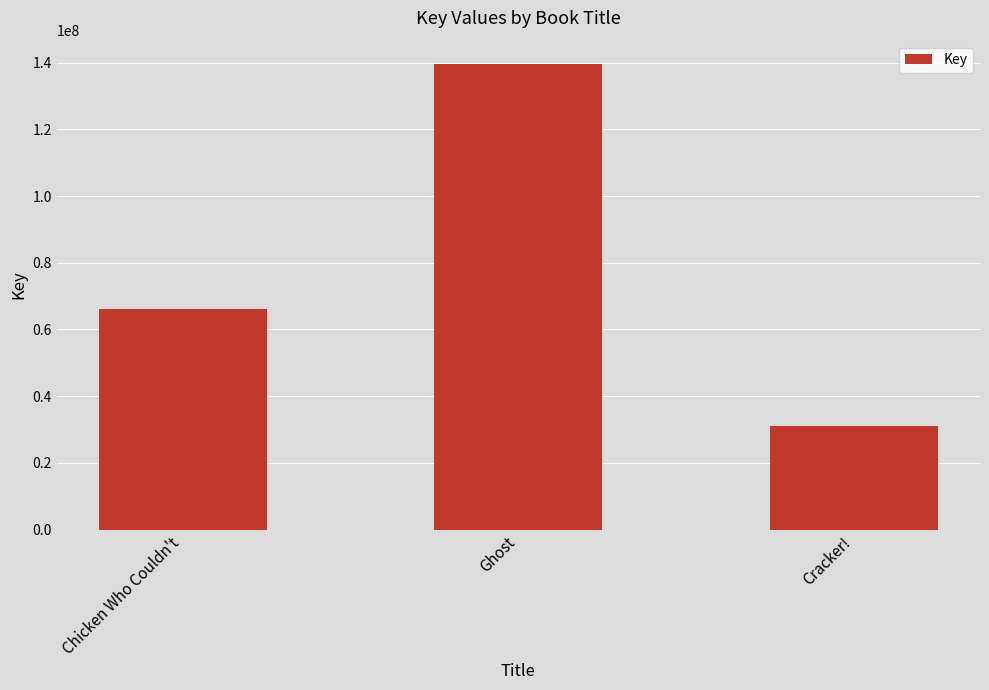

Reading left to right, extract all data points from this chart.

66278551	139631199	31041879